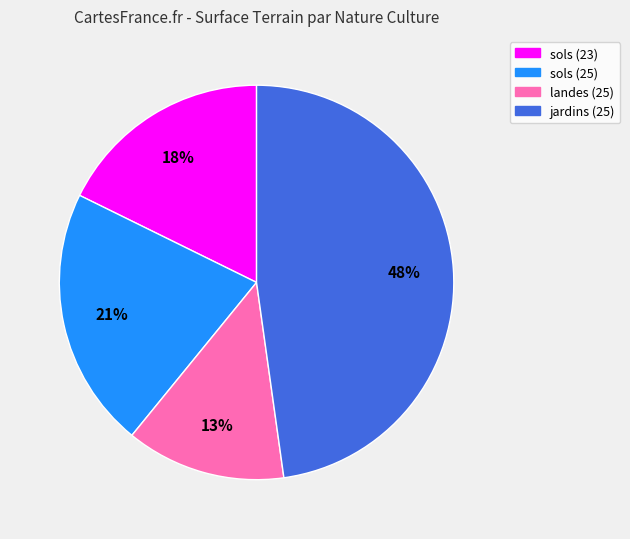

Do landes (25) and sols (23) together represent more than half of the pie?

No